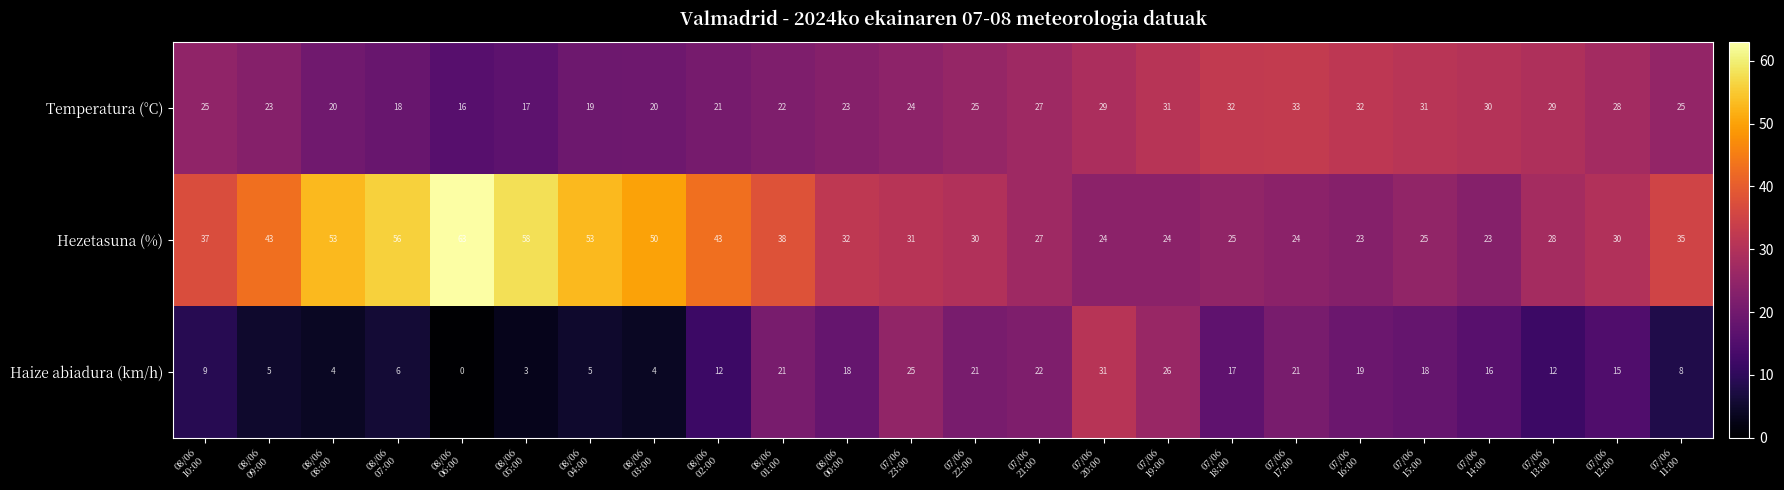

Rank the series by their average value, from lowest to highest.

Haize abiadura (km/h), Temperatura (°C), Hezetasuna (%)